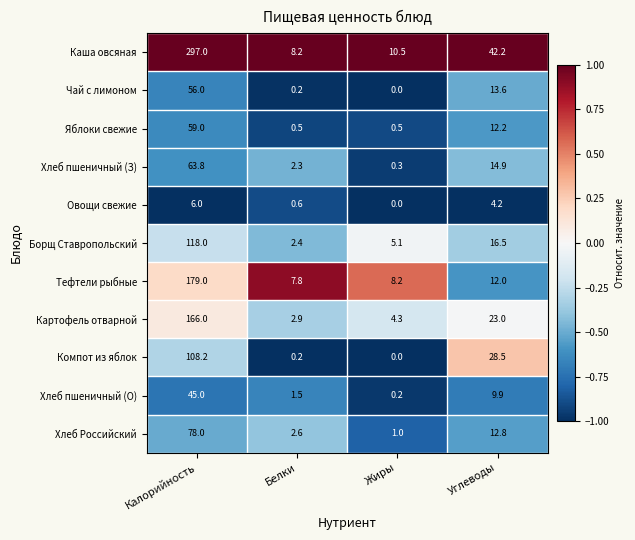

What is the total value across all series at Белки?

29.2